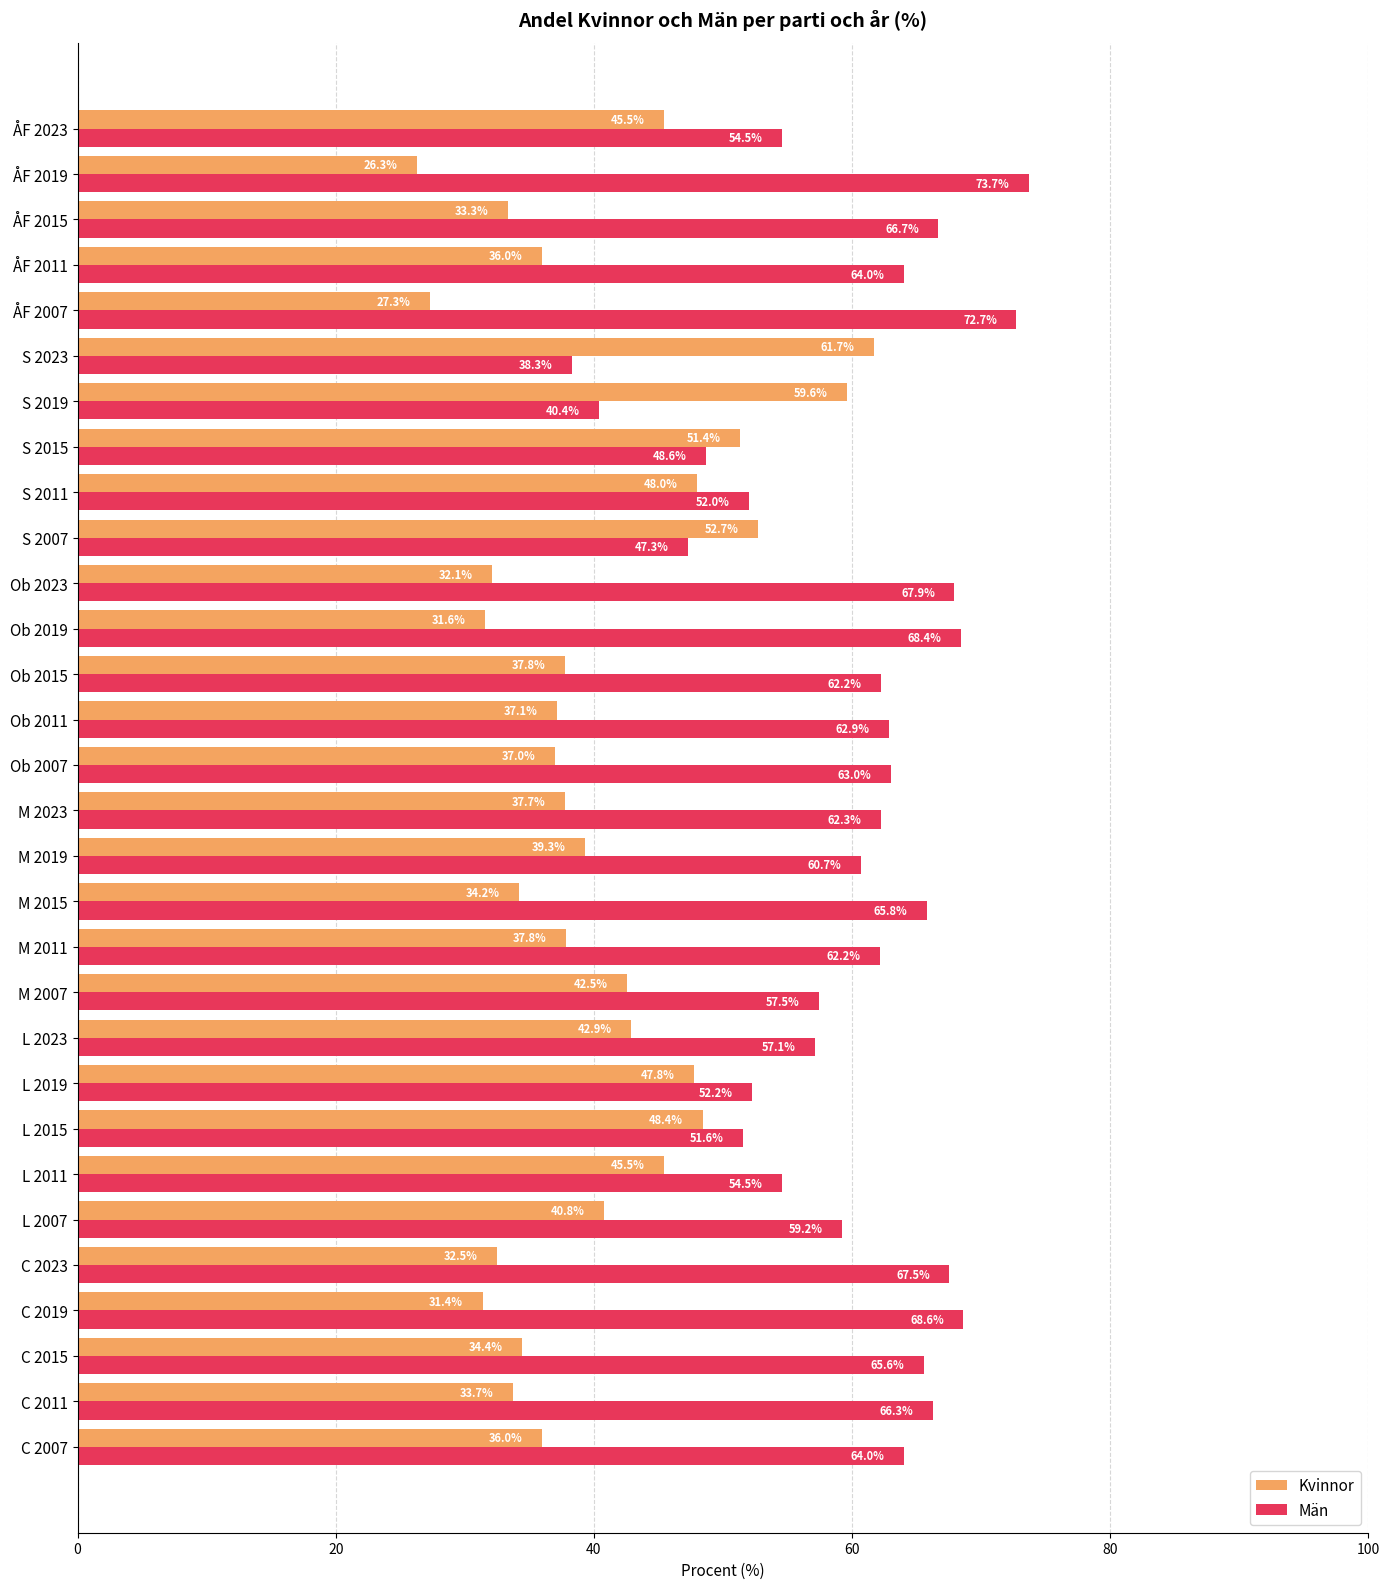

Is the value of Kvinnor at L 2011 greater than the value of Män at L 2019?

No